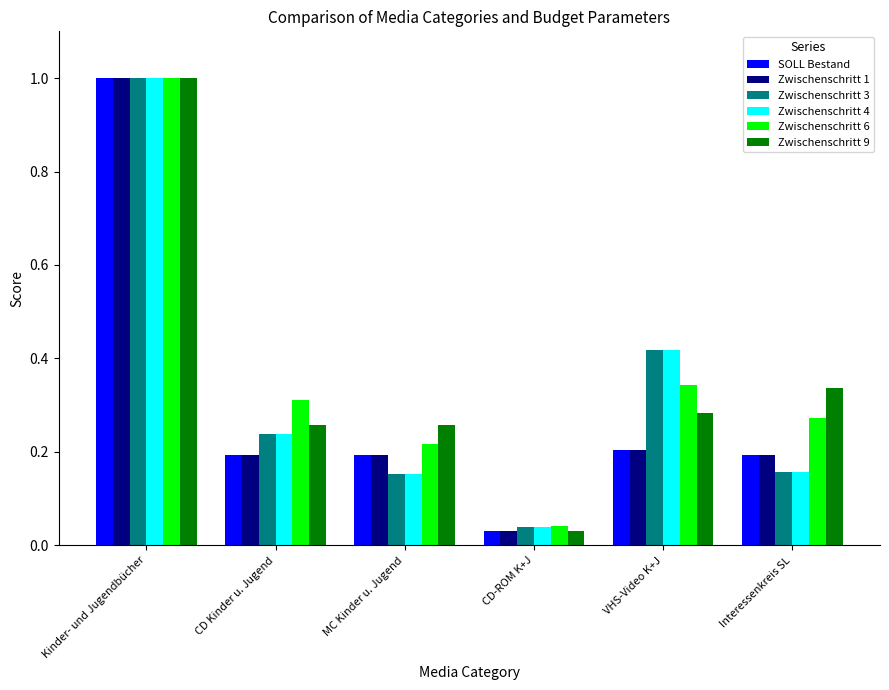

Between CD Kinder u. Jugend and MC Kinder u. Jugend, which series saw the biggest shift?

Zwischenschritt 6